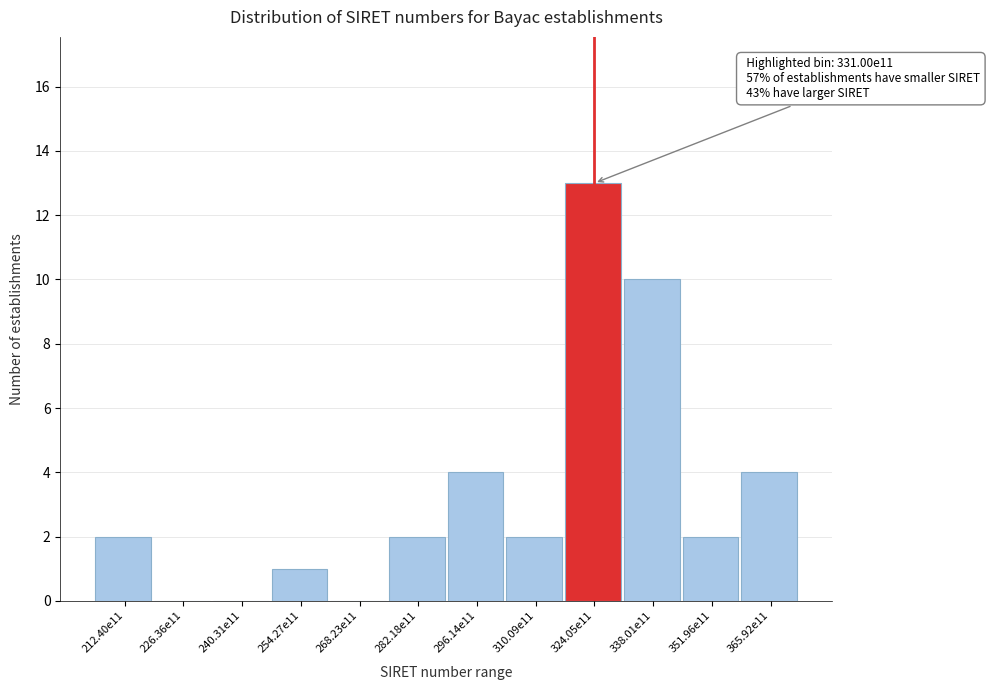

Reading right to left, transcribe all the data shown in this chart.

365.92e11=4	351.96e11=2	338.01e11=10	324.05e11=13	310.09e11=2	296.14e11=4	282.18e11=2	268.23e11=0	254.27e11=1	240.31e11=0	226.36e11=0	212.40e11=2